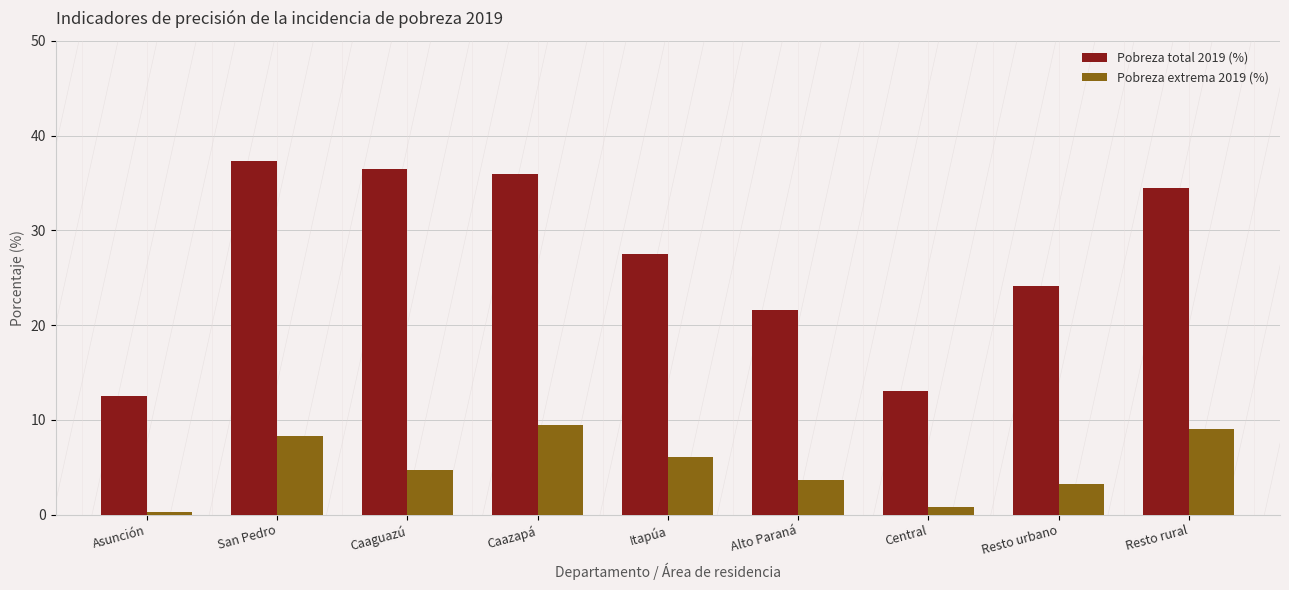

Reading right to left, list all the values displayed in this chart.

Pobreza total 2019 (%): Resto rural=34.5	Resto urbano=24.1	Central=13.0	Alto Paraná=21.6	Itapúa=27.5	Caazapá=35.9	Caaguazú=36.5	San Pedro=37.3	Asunción=12.6
Pobreza extrema 2019 (%): Resto rural=9.1	Resto urbano=3.2	Central=0.8	Alto Paraná=3.7	Itapúa=6.0	Caazapá=9.4	Caaguazú=4.7	San Pedro=8.3	Asunción=0.3